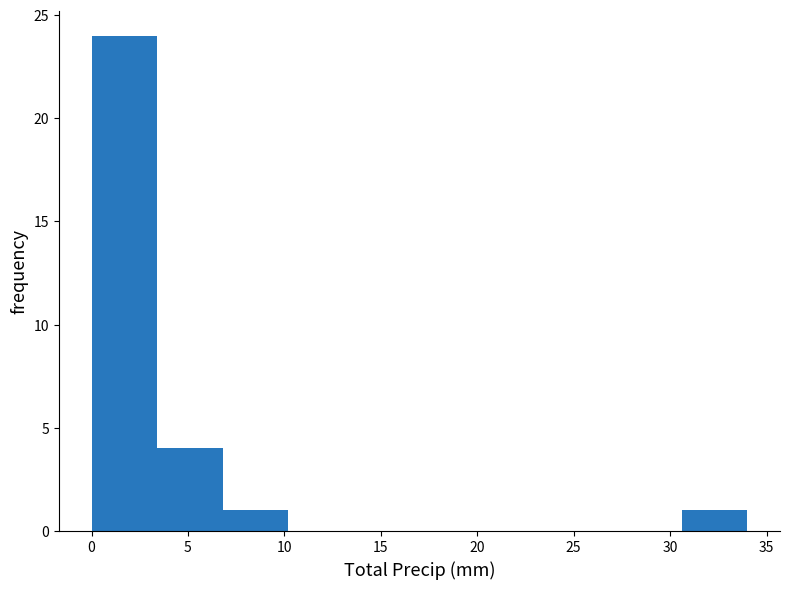

How tall is the bar that spans 3.4 to 6.8 on the x-axis? Neither the bar edges nor the heights are printed on the chart, so give them approximately, as read against the axes.

4